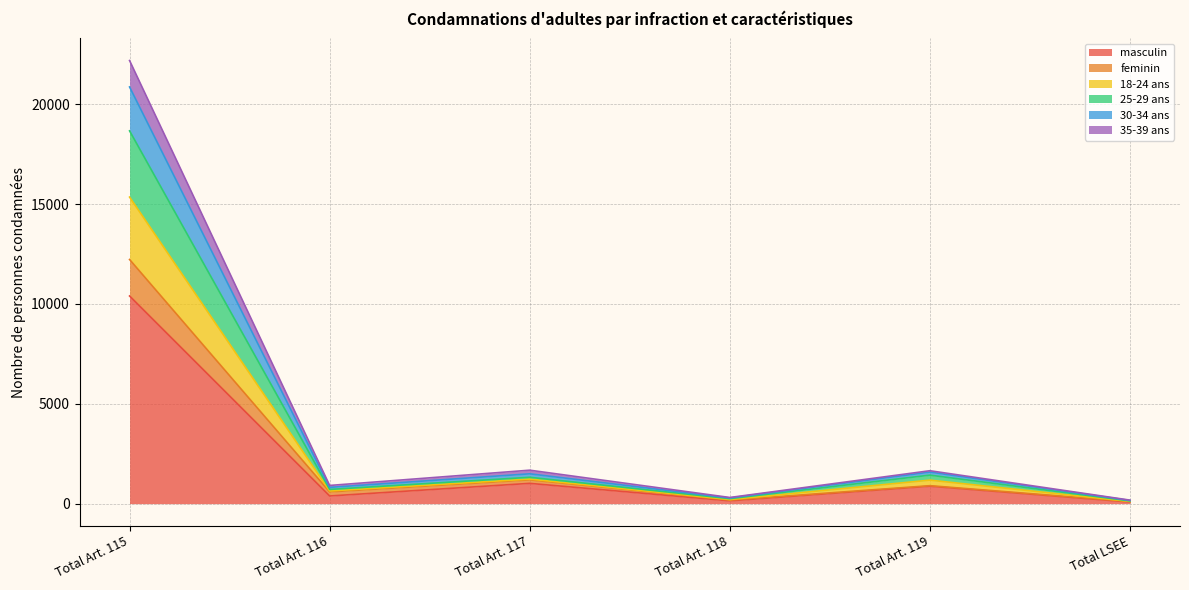

At which label does masculin reach its peak?

Total Art. 115